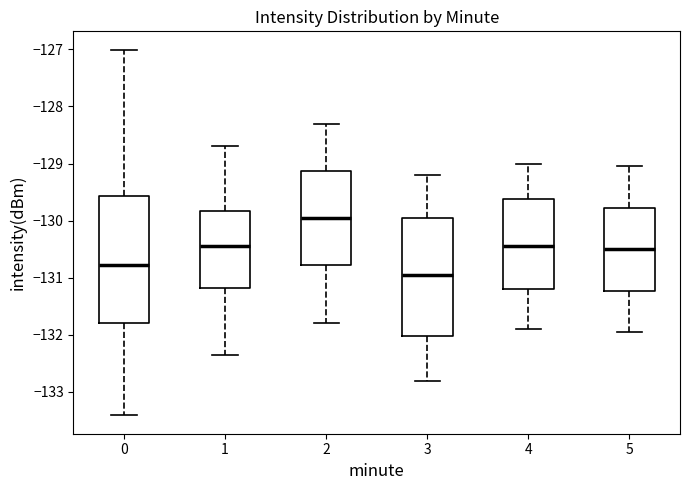

Comparing the boxes themselves (not the whiskers), which one is the tallest?

0